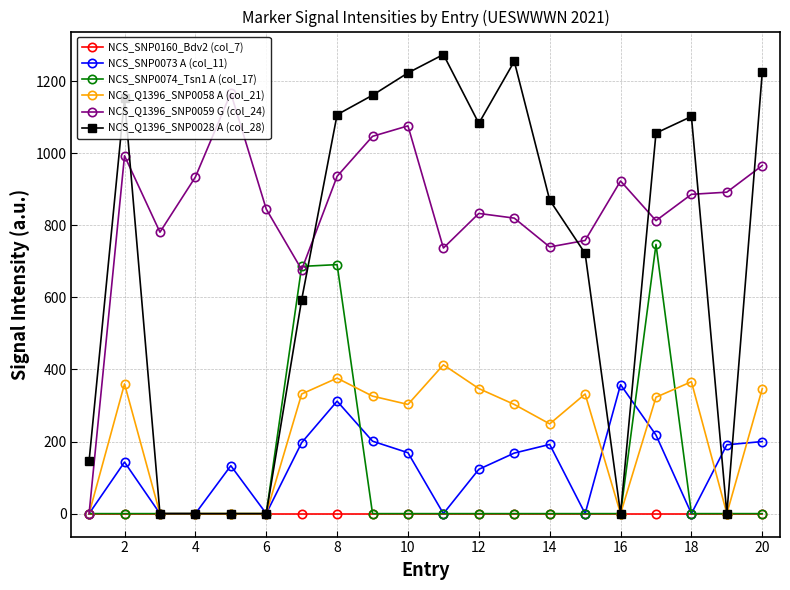

Which series has the largest total across all categories?

NCS_Q1396_SNP0059 G (col_24)